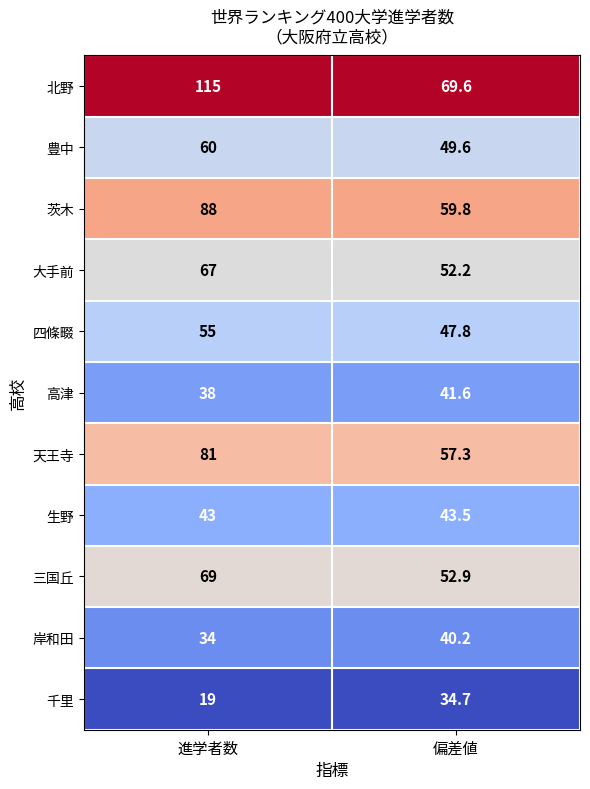

Which series has the largest range (max minus min)?

北野